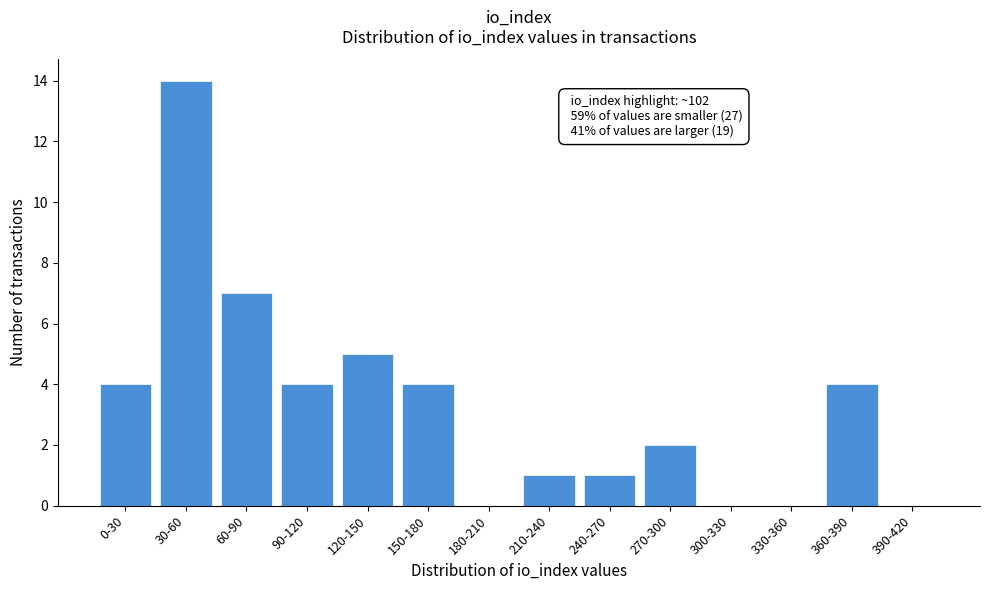

Reading left to right, extract all data points from this chart.

0-30=4	30-60=14	60-90=7	90-120=4	120-150=5	150-180=4	180-210=0	210-240=1	240-270=1	270-300=2	300-330=0	330-360=0	360-390=4	390-420=0